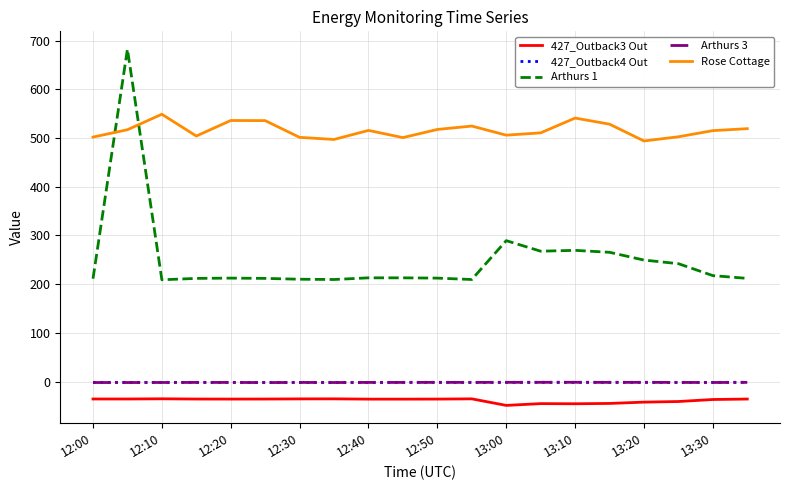

What is the difference between the maximum and minimum values in the Arthurs 3 series?

0.6